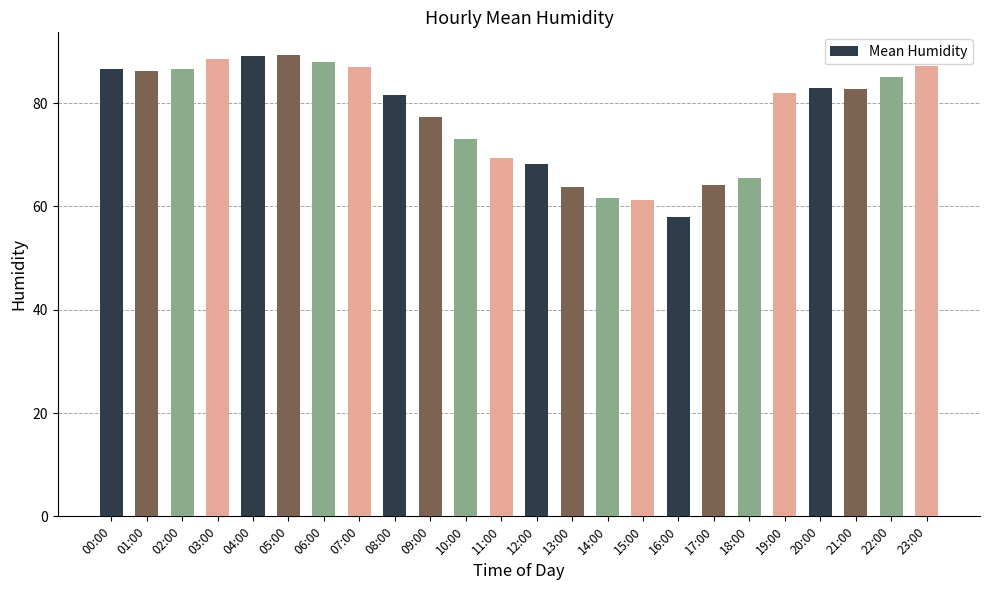

What is the average value?

77.7